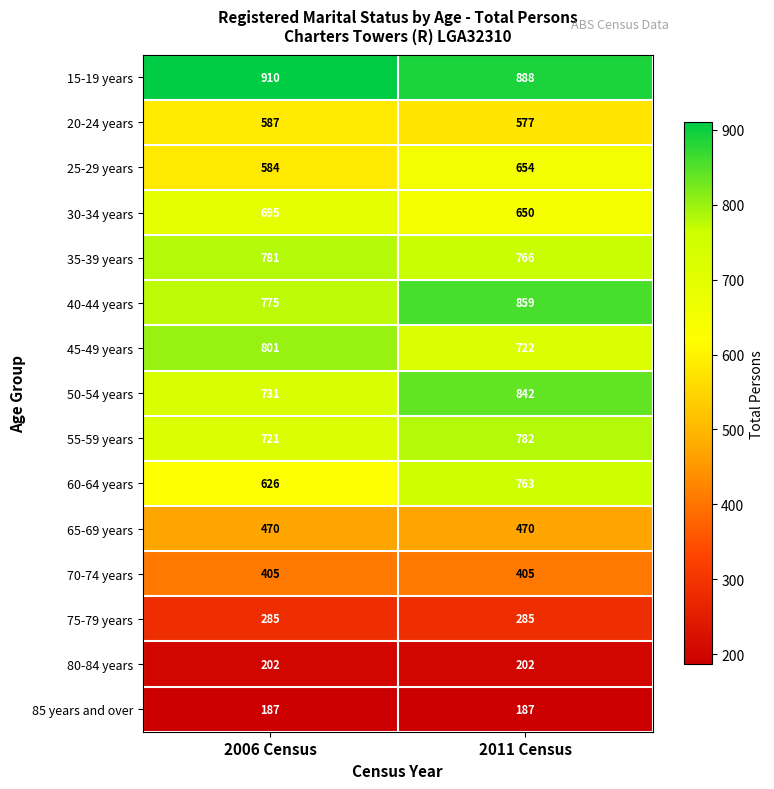

Which series has the largest total across all categories?

15-19 years